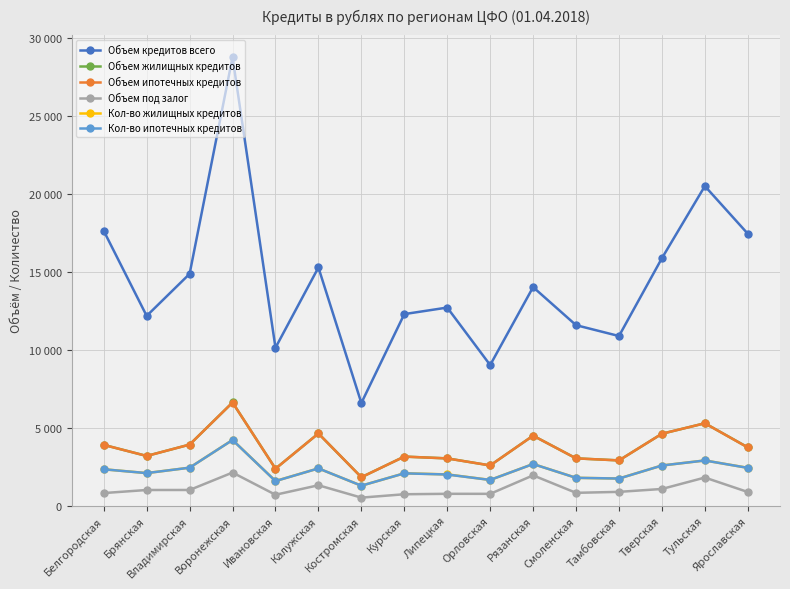

What are all the series names shown in the legend?

Объем кредитов всего, Объем жилищных кредитов, Объем ипотечных кредитов, Объем под залог, Кол-во жилищных кредитов, Кол-во ипотечных кредитов